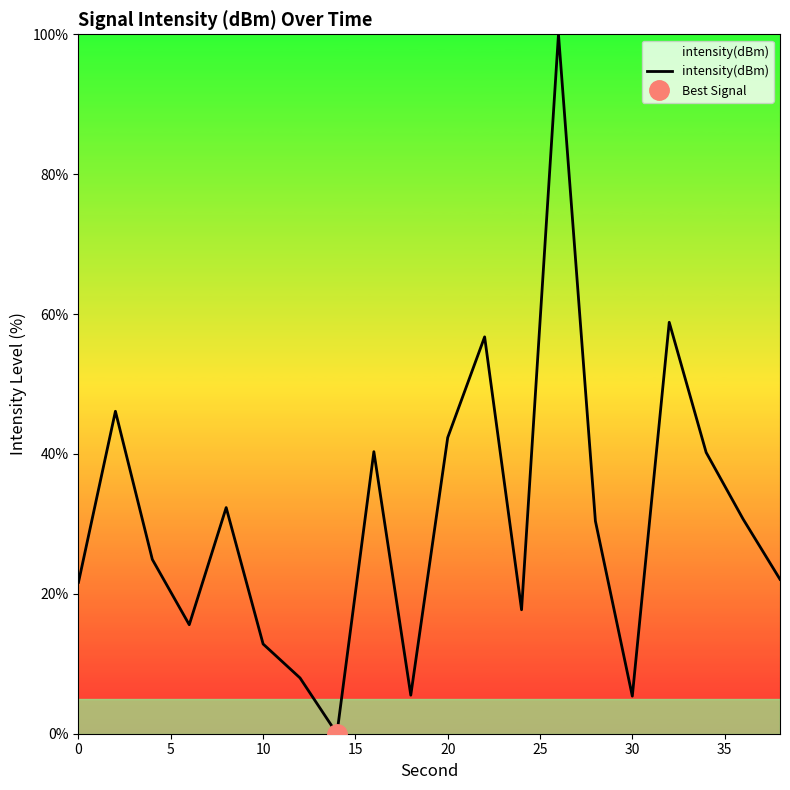

The intensity(dBm) series shows 21.7 at 0. True or false?

True